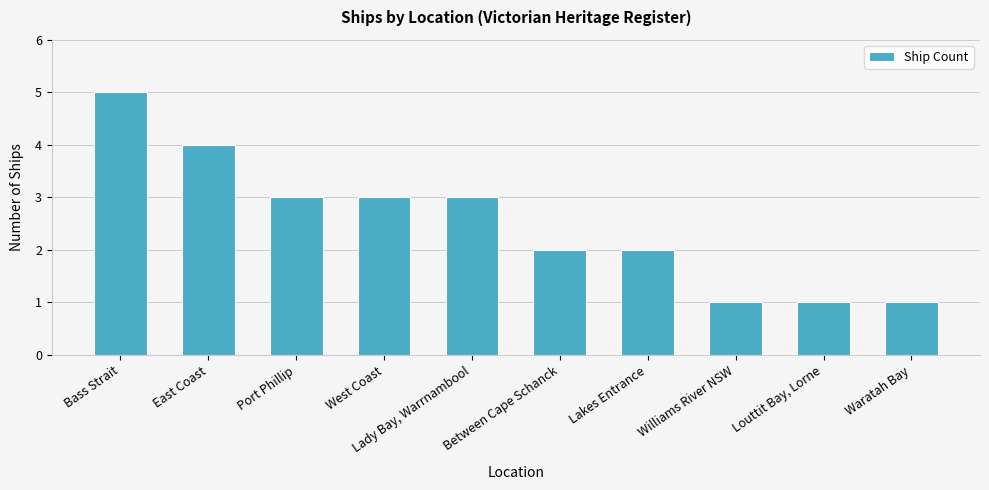

What is the sum of all values?

25